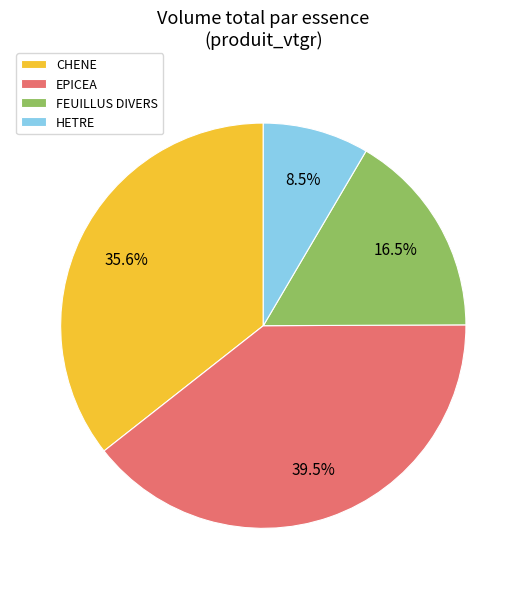

What is the total percentage of HETRE and FEUILLUS DIVERS?

25.0%